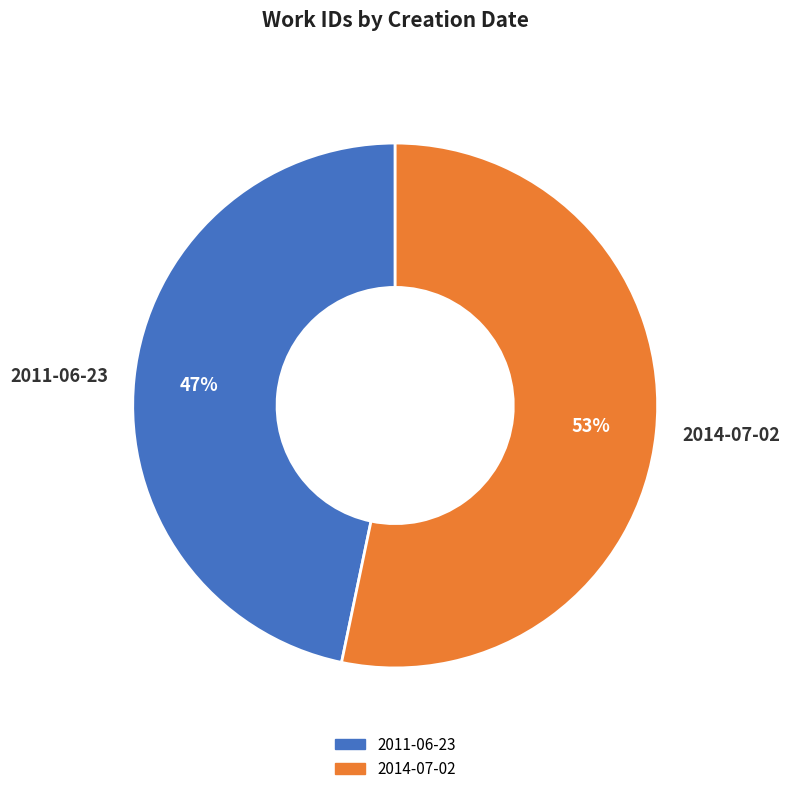

Is it true that 2011-06-23 is 47% of the pie?

True